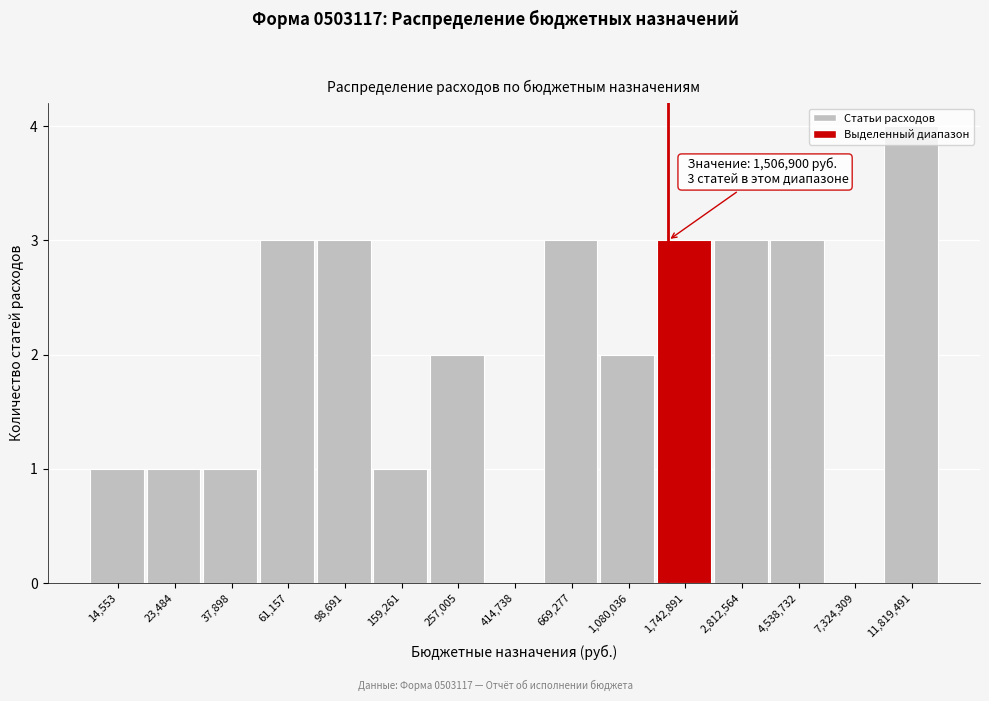

True or false: the data shows 3 at 61,157.

True